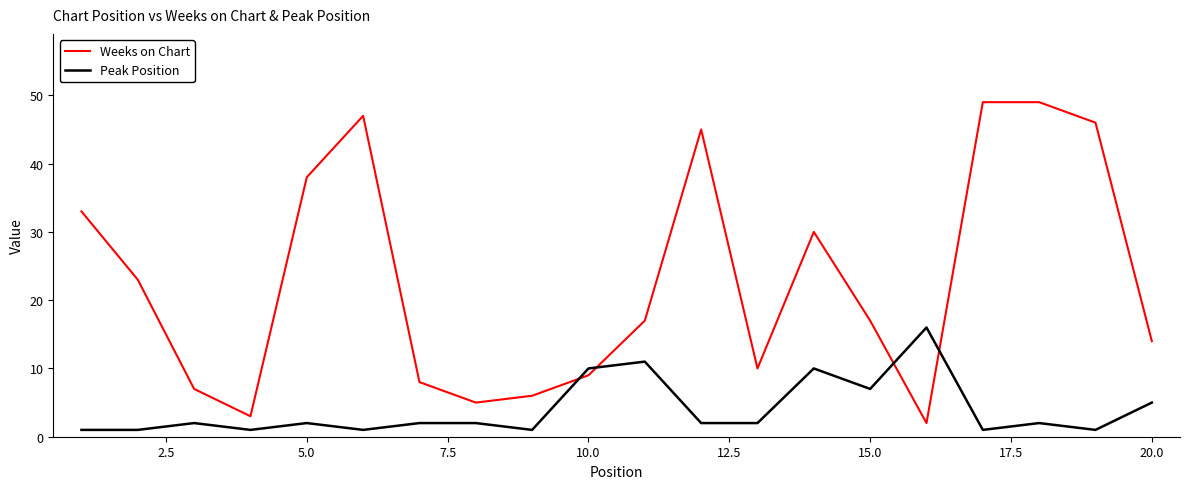

Which series has the largest total across all categories?

Weeks on Chart